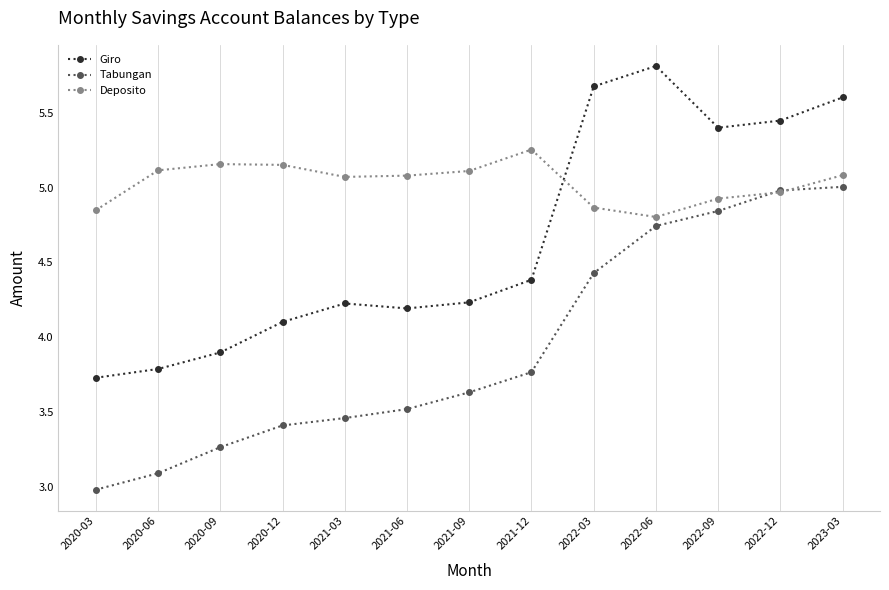

At how many categories does at least one series exceed 4?

13